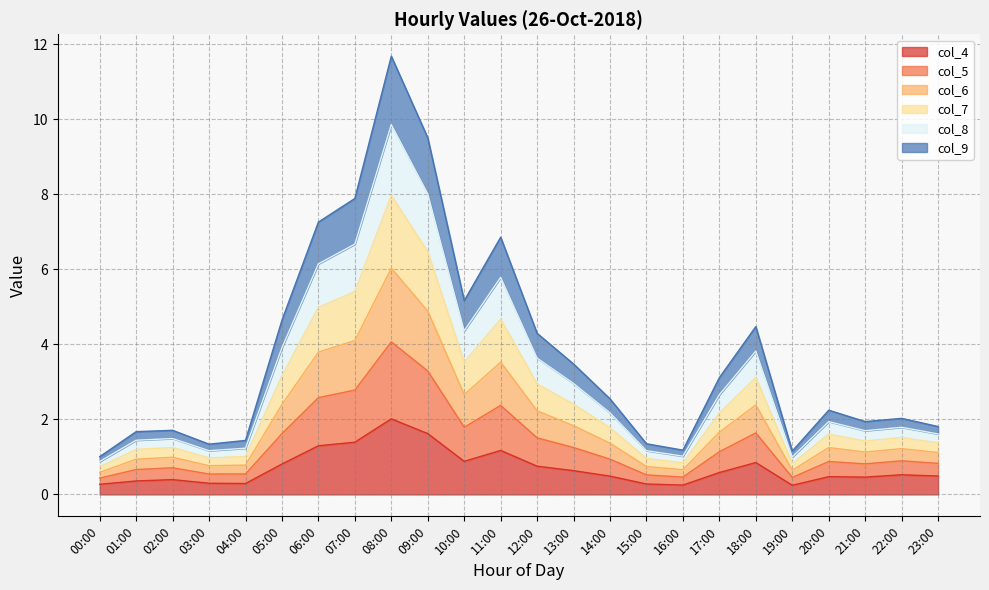

At which category is the sum across all series the highest?

08:00